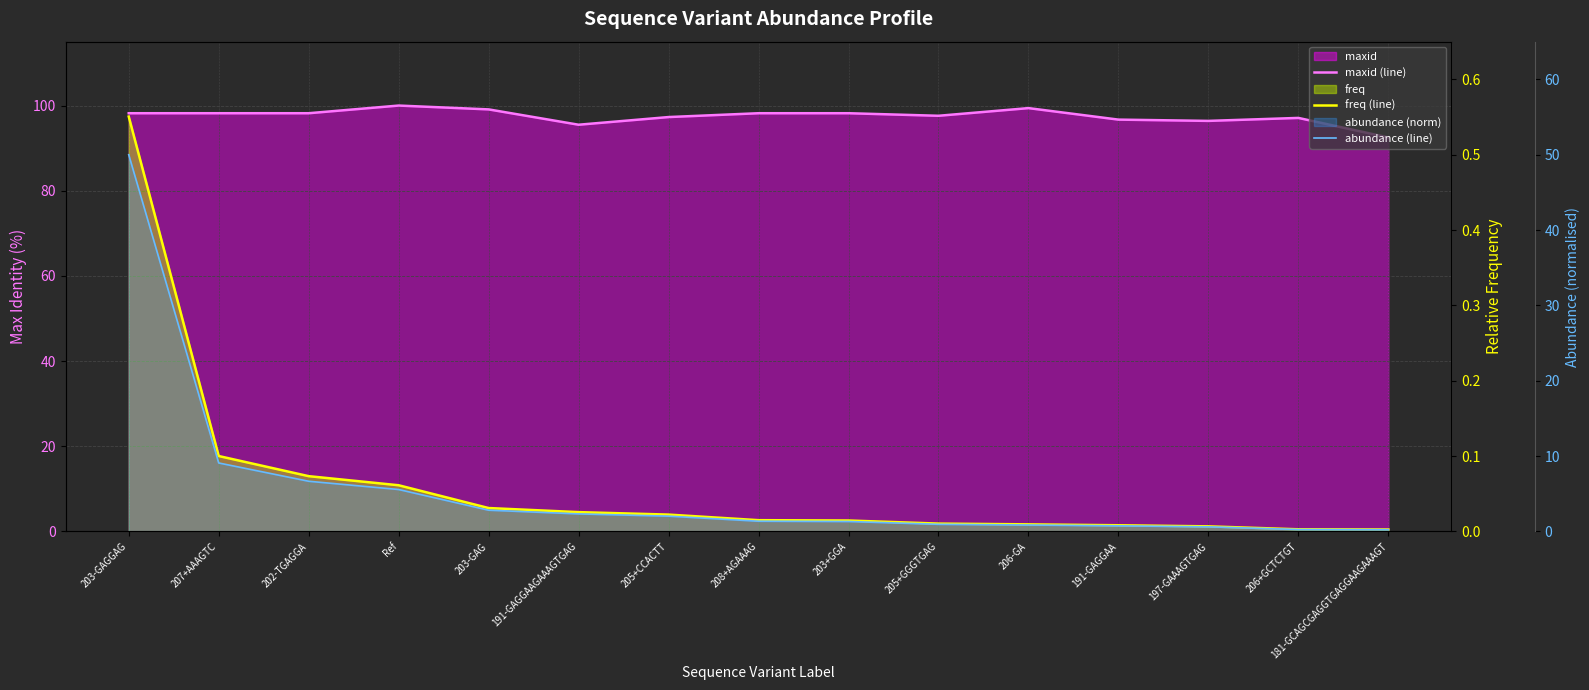

At which category does the chart reach its minimum across all series?

181-GCAGCGAGGTGAGGAAGAAAGT